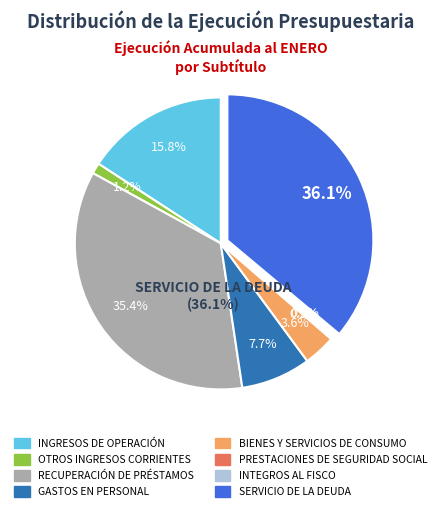

Between SERVICIO DE LA DEUDA and OTROS INGRESOS CORRIENTES, which is larger?

SERVICIO DE LA DEUDA